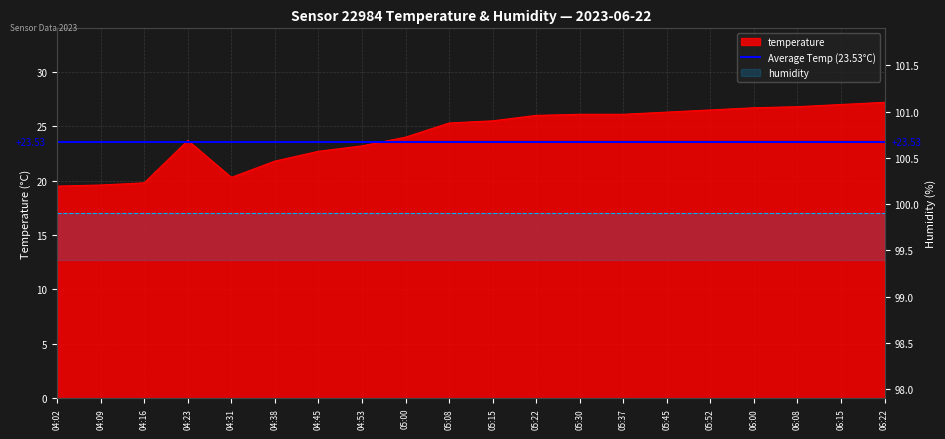

Where does the data first go above 25?

05:08